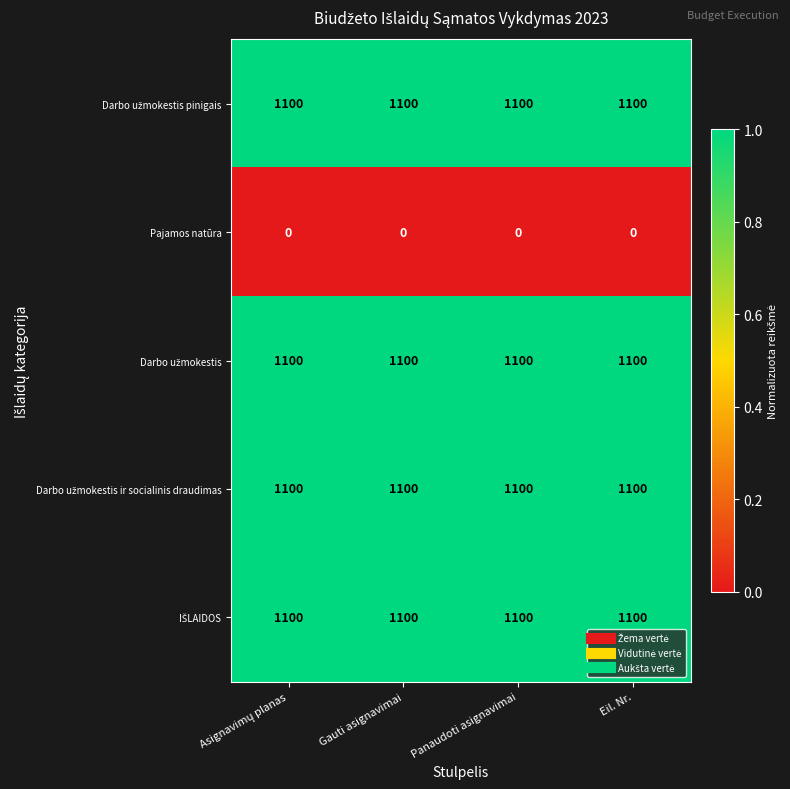

What is the spread (max minus min) of values at Panaudoti asignavimai?

1100